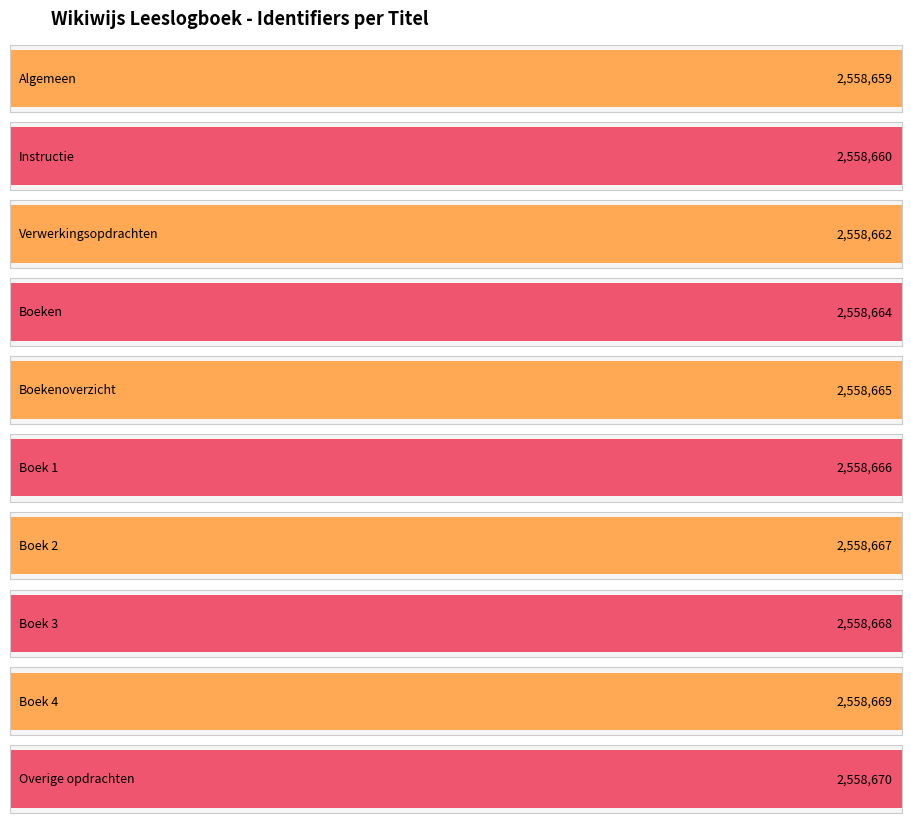

The chart shows a value of 2558664 at Boeken. True or false?

True